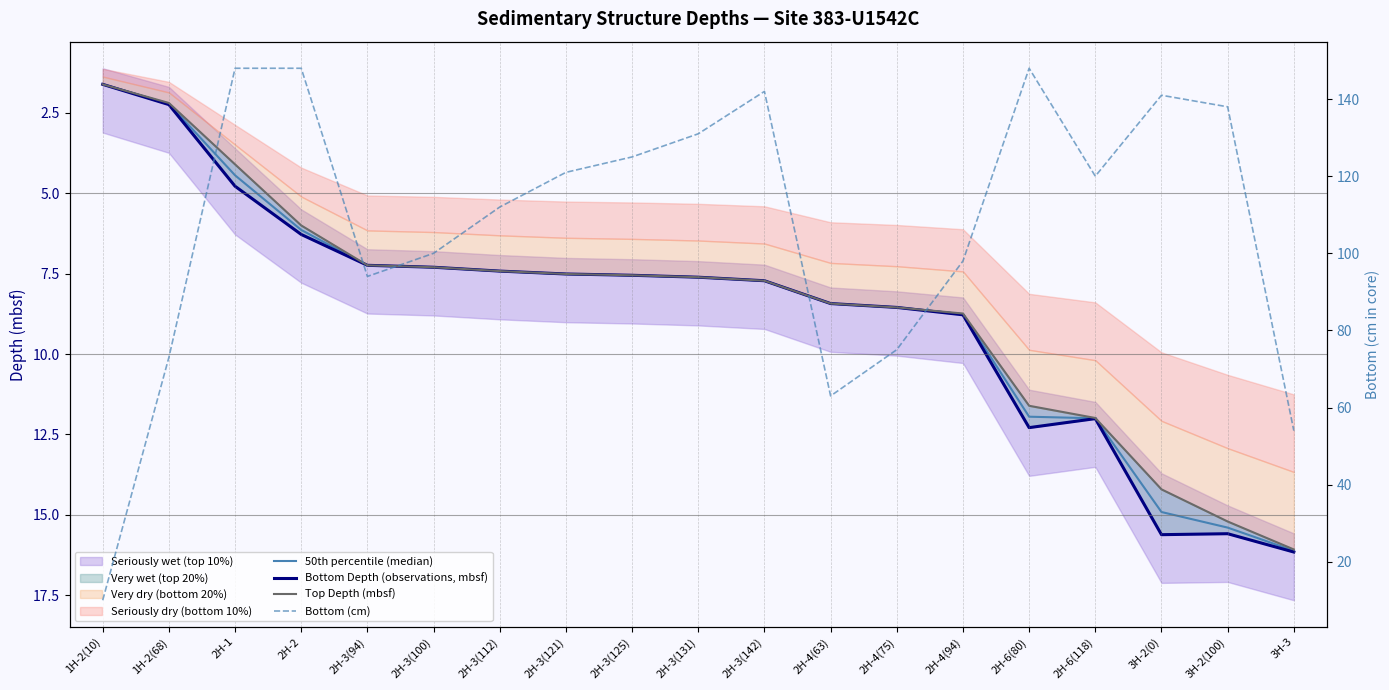

True or false: Top Depth (mbsf) and Bottom Depth (observations, mbsf) intersect in this chart.

False